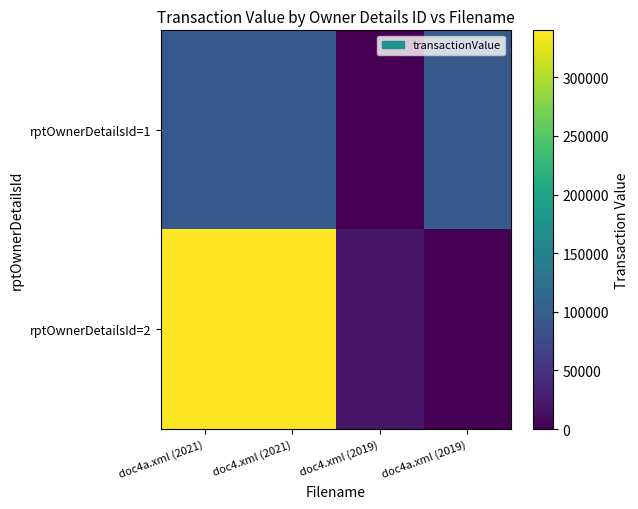

Between doc4.xml (2019) and doc4a.xml (2019), which is larger?

doc4a.xml (2019)